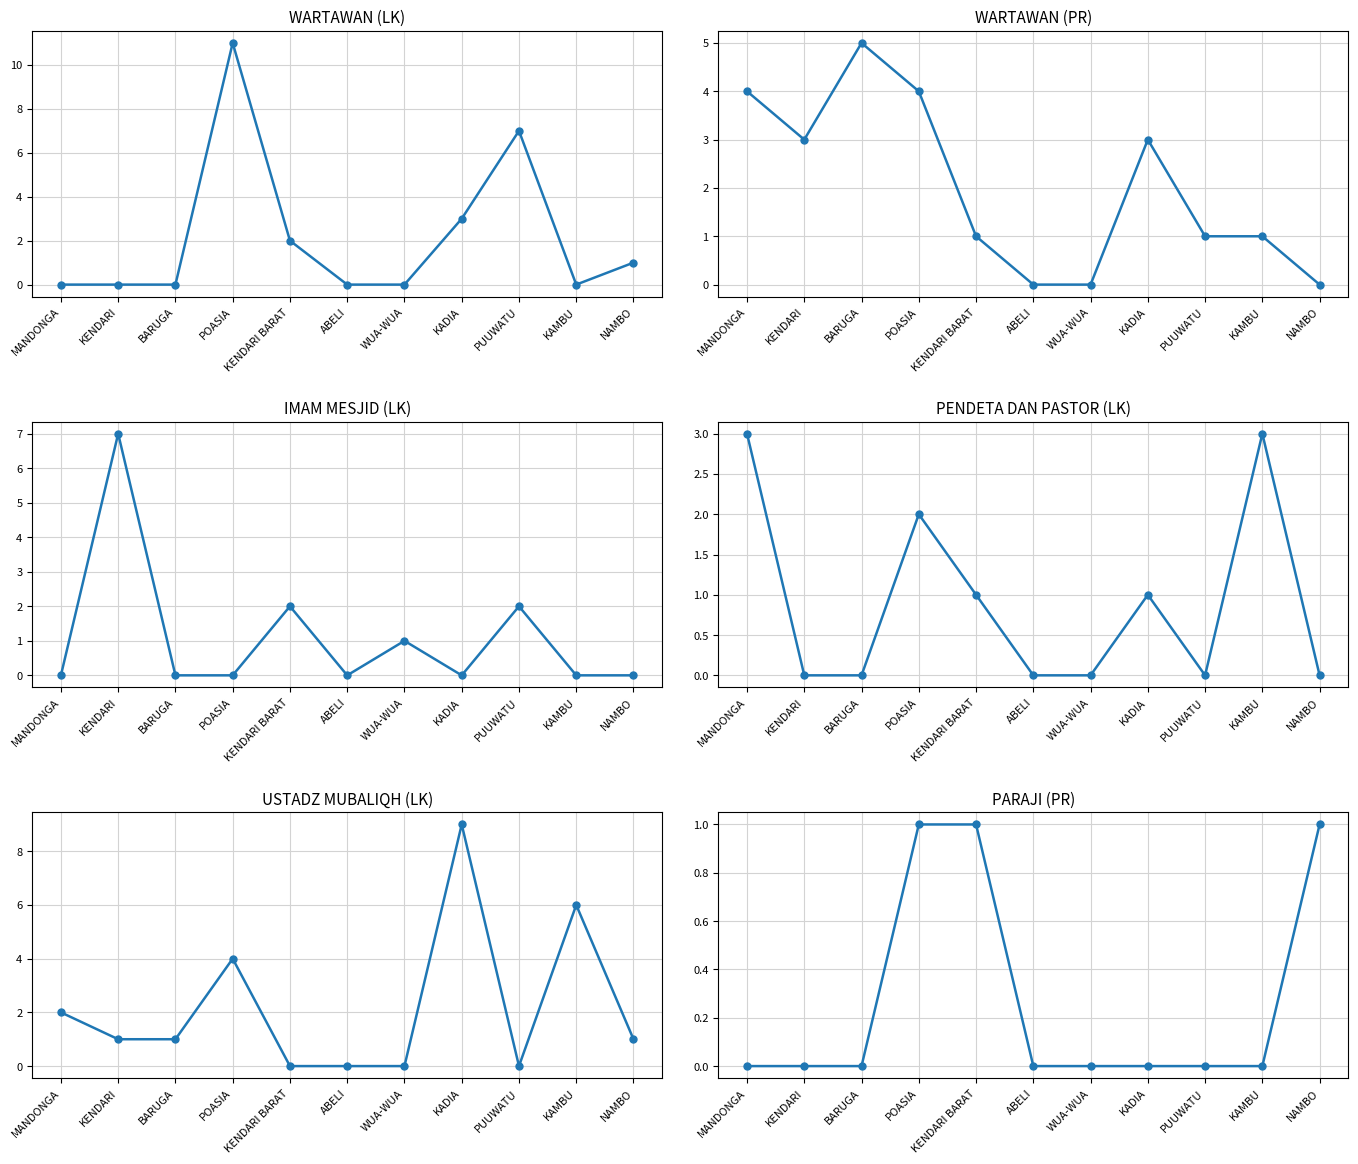

How many values in WARTAWAN (PR) are above zero?

8